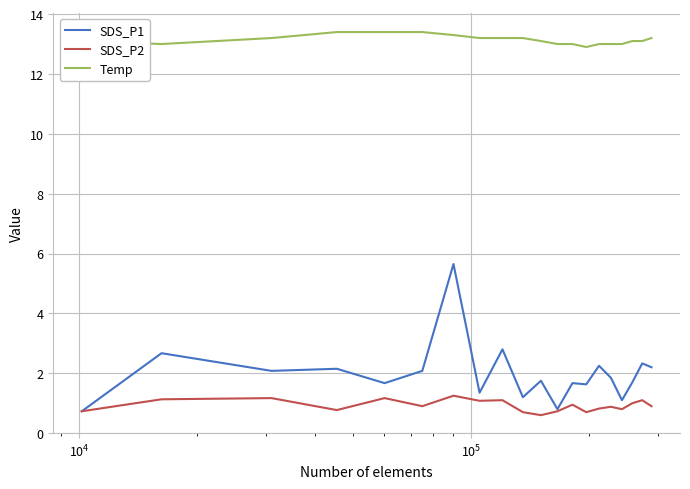

True or false: SDS_P1 and Temp intersect in this chart.

False